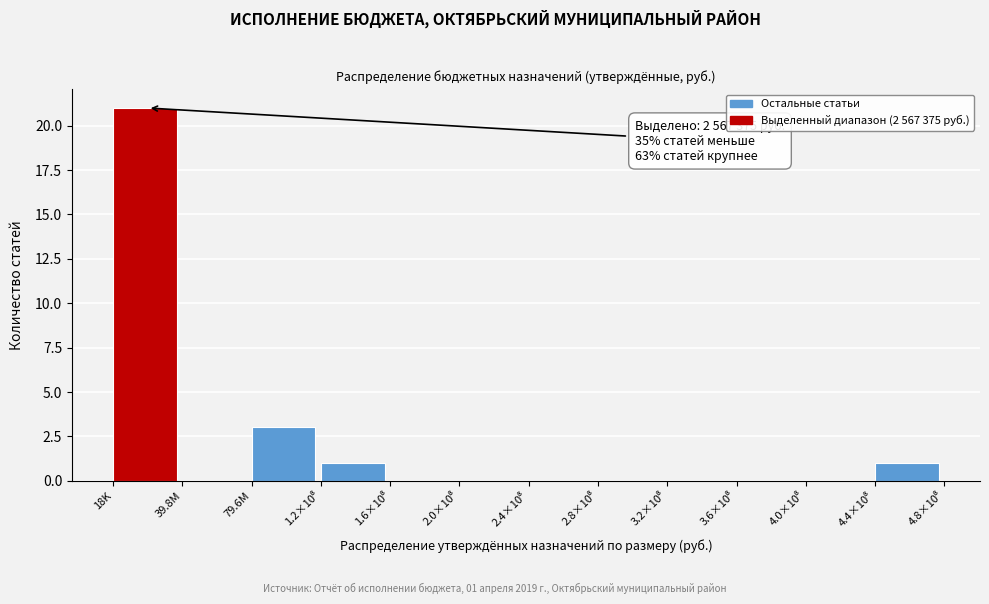

True or false: the data shows 8 at 39.8M.

False